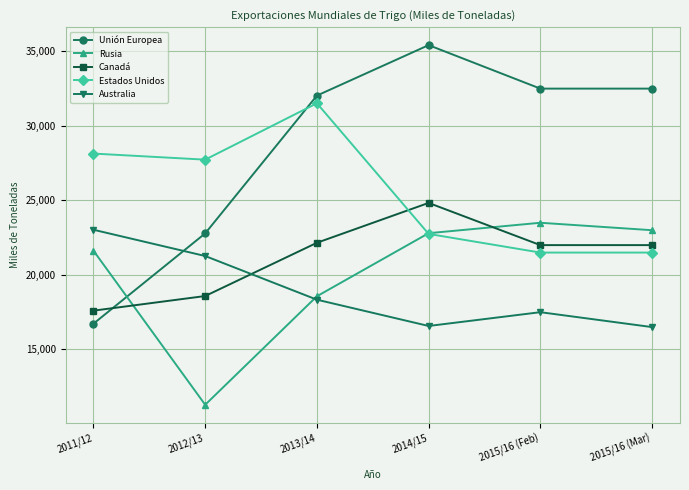

Which series has the largest total across all categories?

Unión Europea